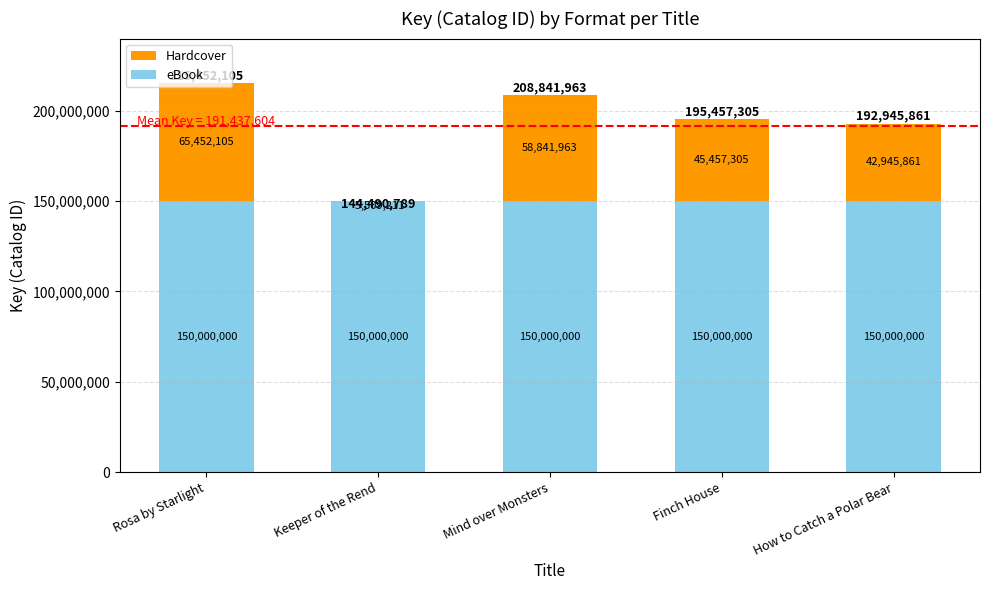

At which category is the sum across all series the highest?

Rosa by Starlight